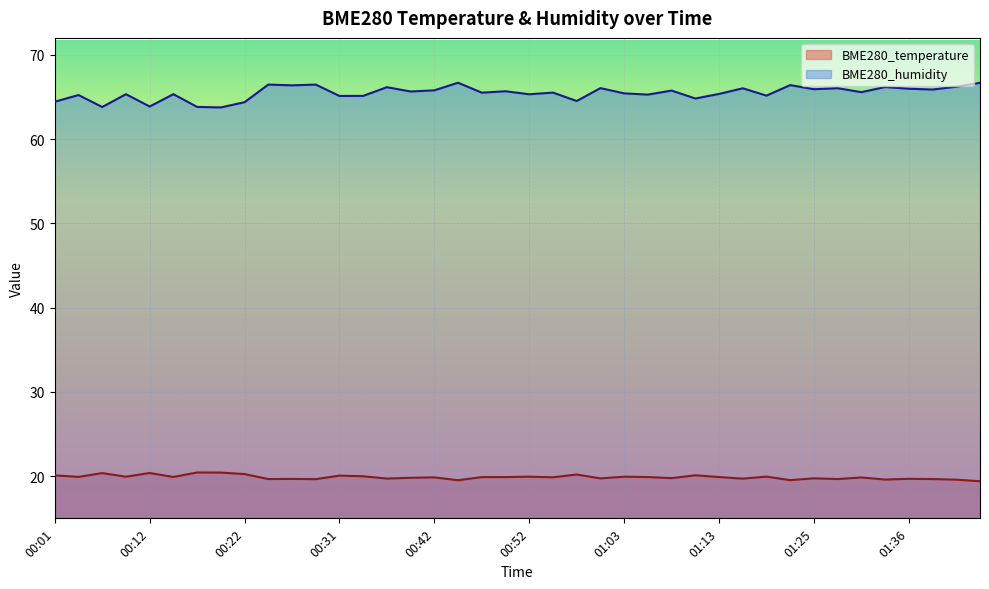

What is the label of the 14th point from the right?

01:08